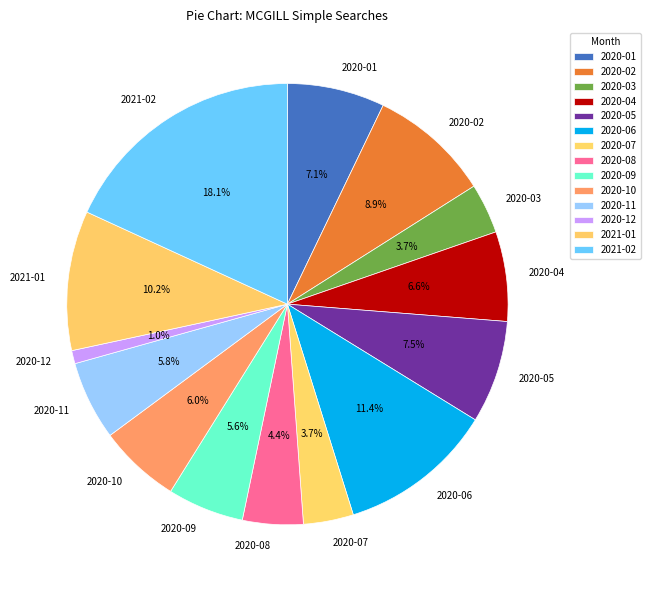

Which slice is the smallest?

2020-12